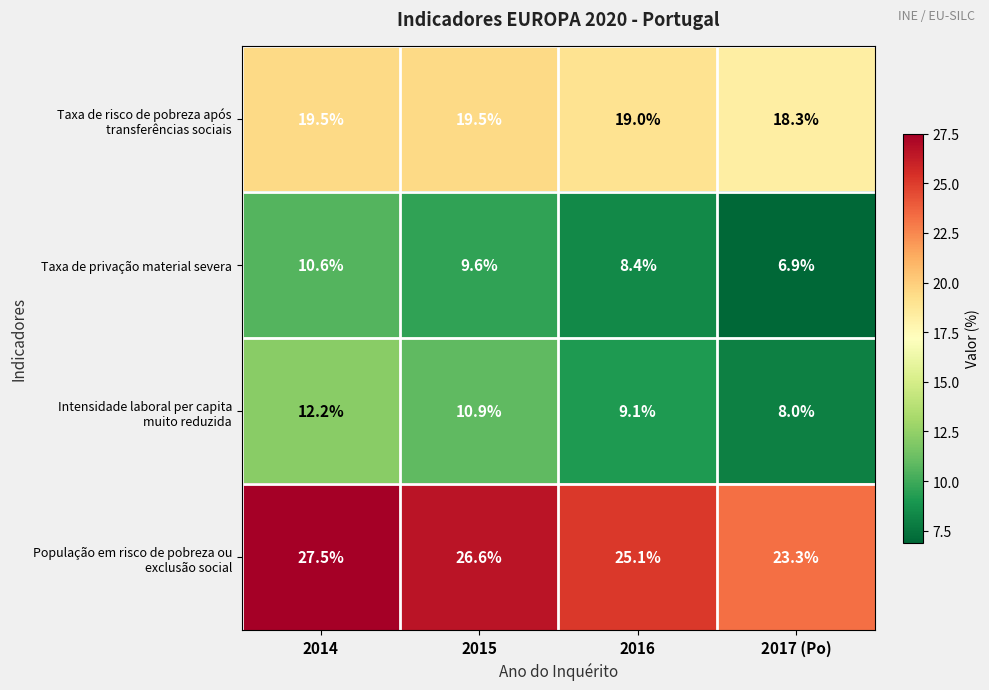

At which category is the sum across all series the highest?

2014